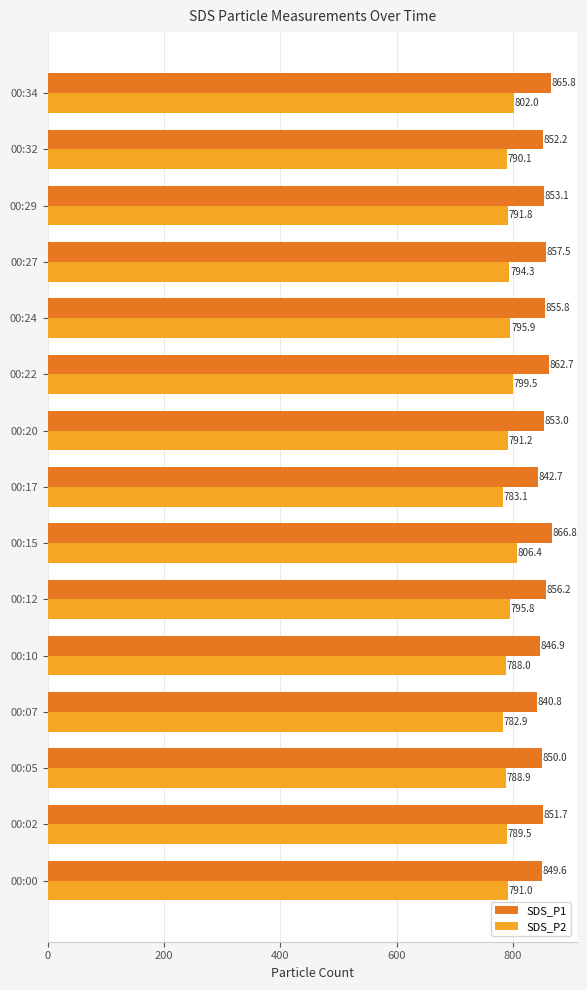

Is it true that SDS_P2 equals 799.5 at 00:22?

True